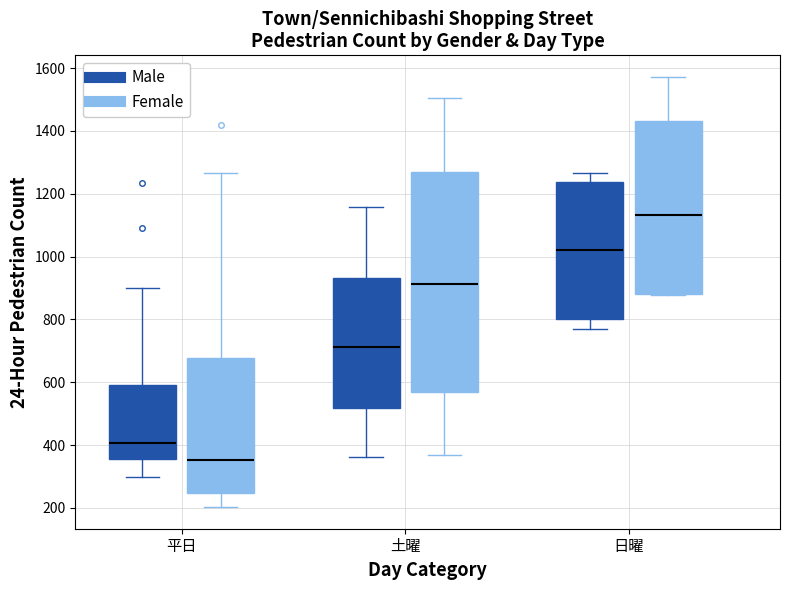

Reading left to right, transcribe this box plot: for each box, give where its median line is, the range the box spans, and where its two whiskers end, as read against the y-axis. The values are not printed on the chart, so give them approximately, as read against the axis.

平日 (Male): median 400, box 360 to 600, whiskers 300 to 900
平日 (Female): median 360, box 240 to 680, whiskers 200 to 1260
土曜 (Male): median 720, box 520 to 940, whiskers 360 to 1160
土曜 (Female): median 920, box 560 to 1260, whiskers 360 to 1500
日曜 (Male): median 1020, box 800 to 1240, whiskers 760 to 1260
日曜 (Female): median 1140, box 880 to 1440, whiskers 880 to 1580